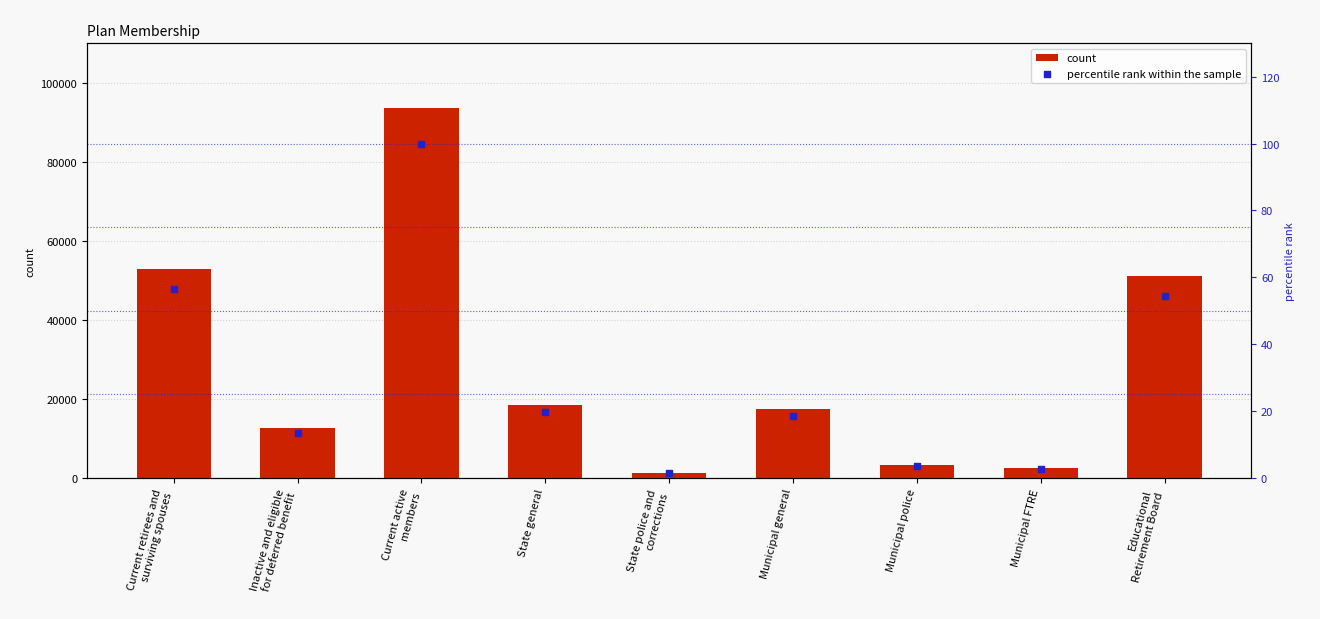

Which series has the widest spread of Y values?

count